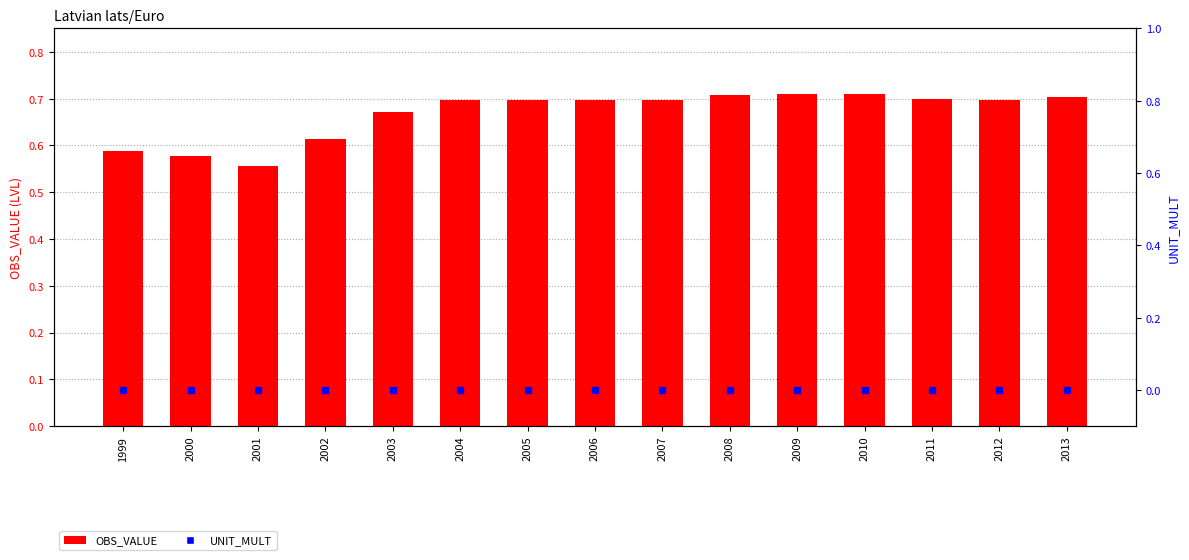

Rank the series at 2004 from highest to lowest value.

OBS_VALUE, UNIT_MULT